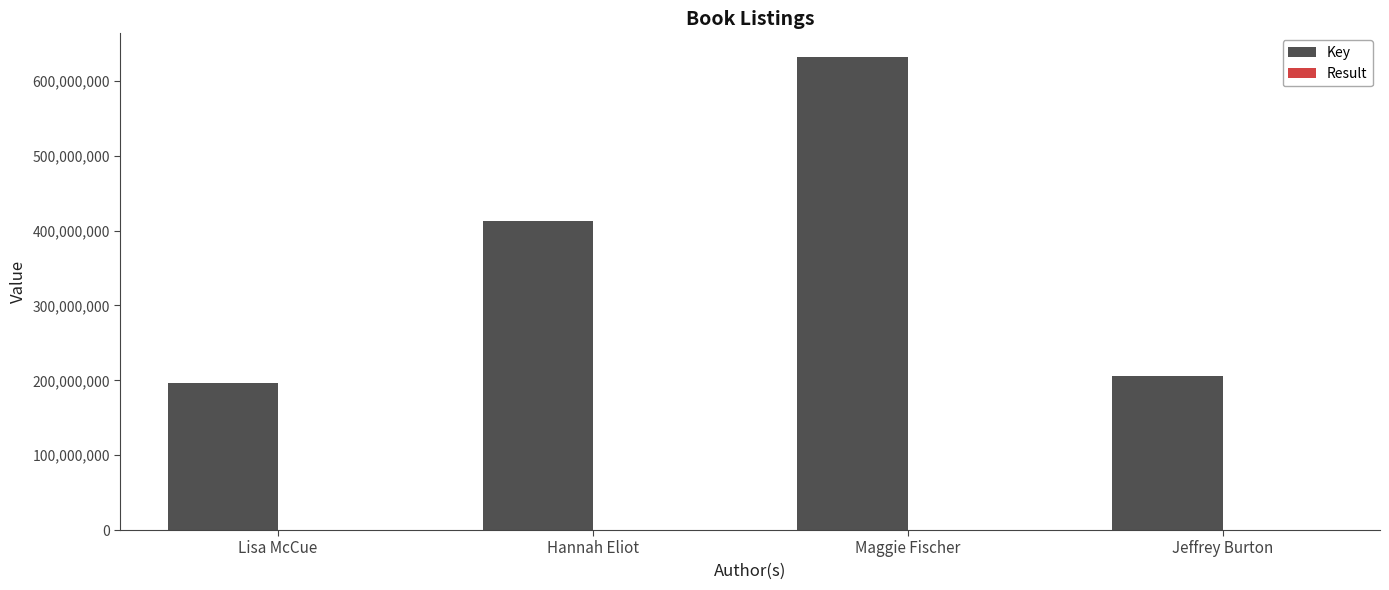

What is the total value across all series at Lisa McCue?

195953935